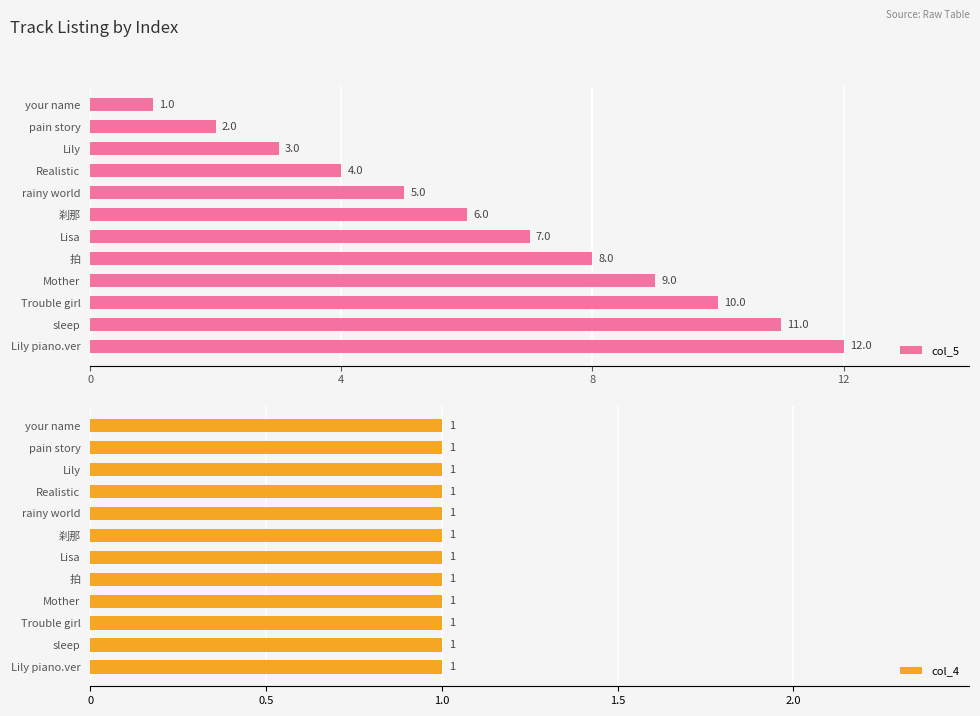

Is it true that col_5 equals 1 at your name?

True